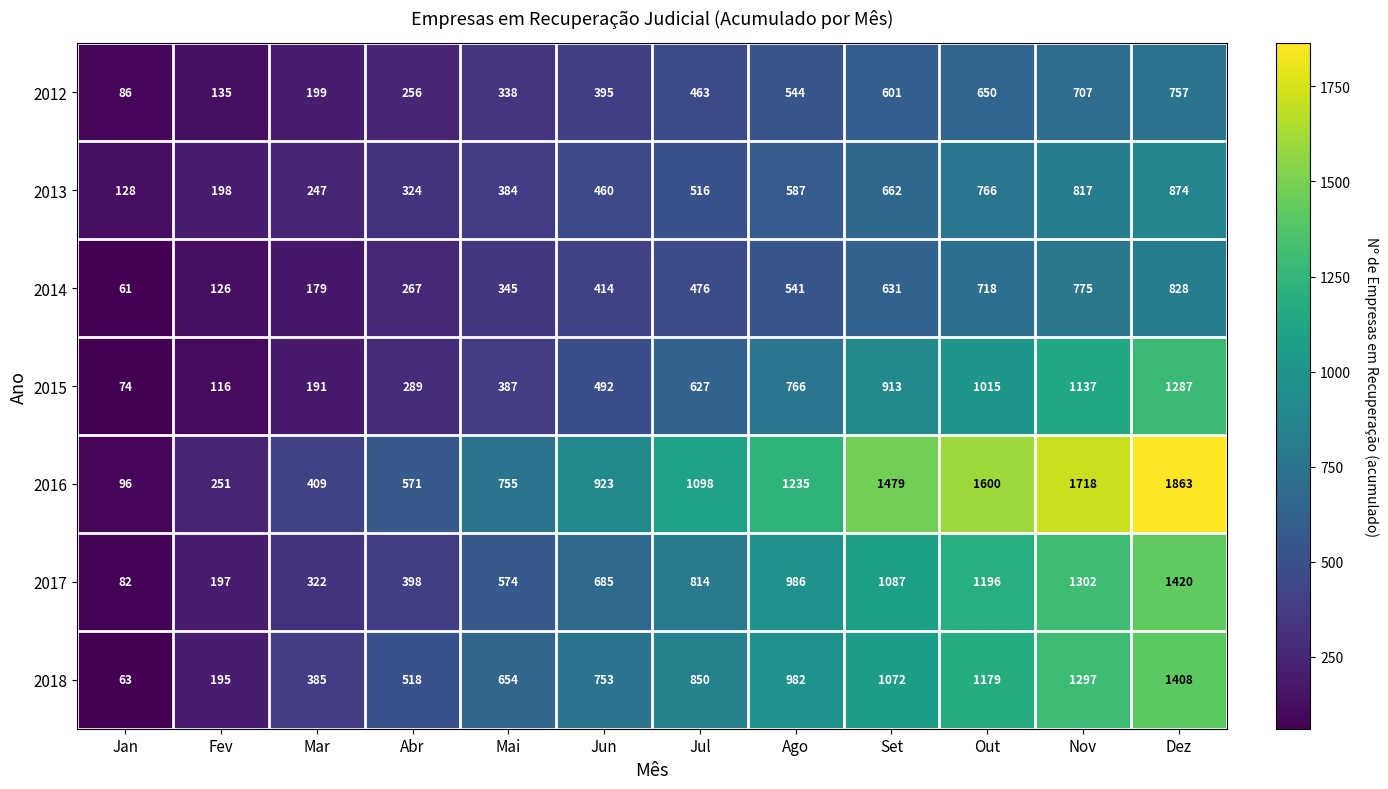

What is the spread (max minus min) of values at Mai?

417